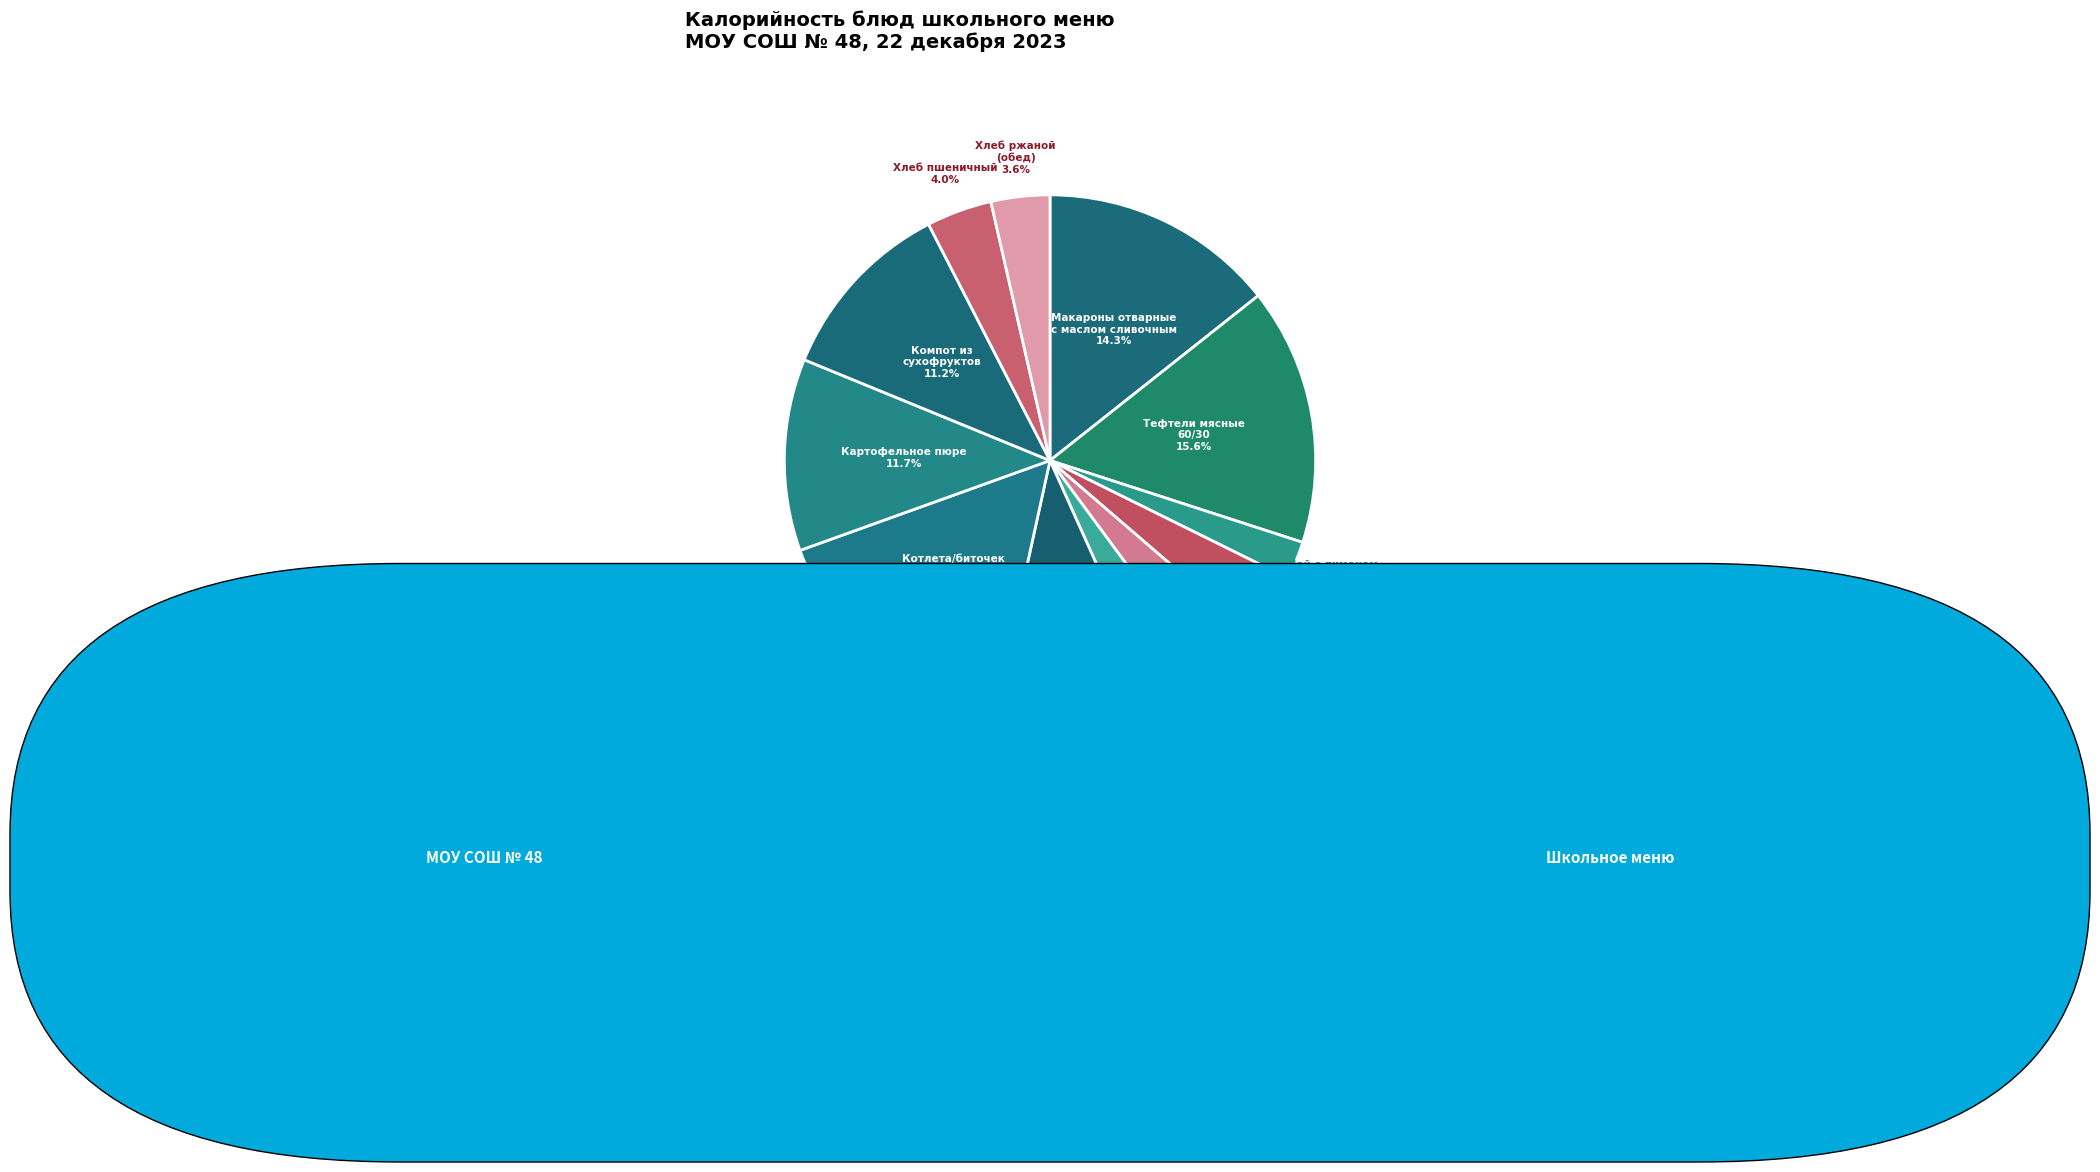

Which category has the smallest portion of the pie?

Чай с лимоном и сахаром